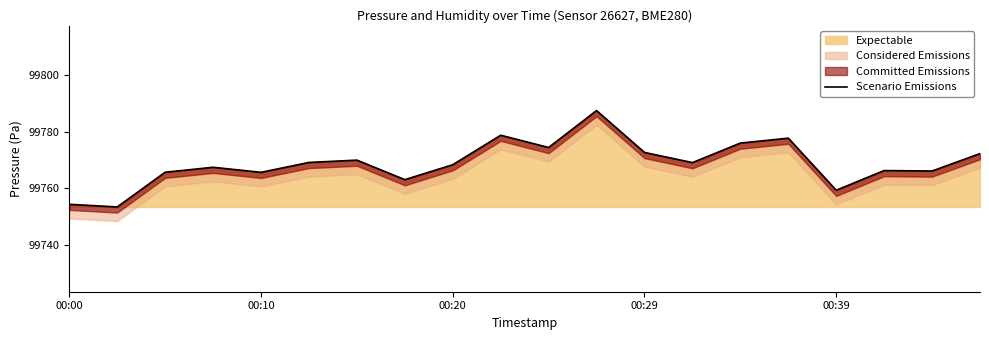

What is the maximum value shown in the chart?

99787.4